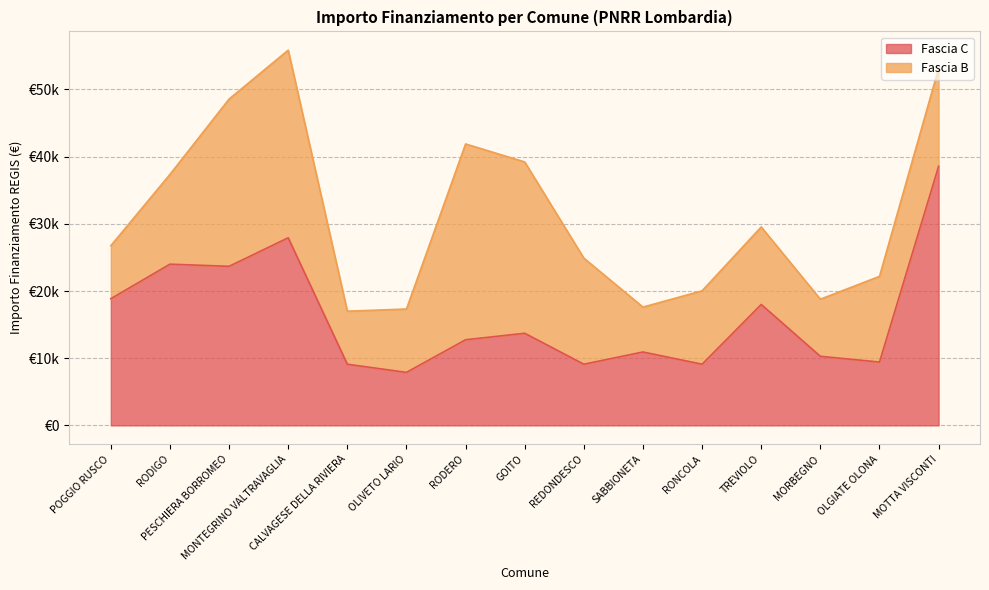

What is the difference between the second highest and minimum values?

20031